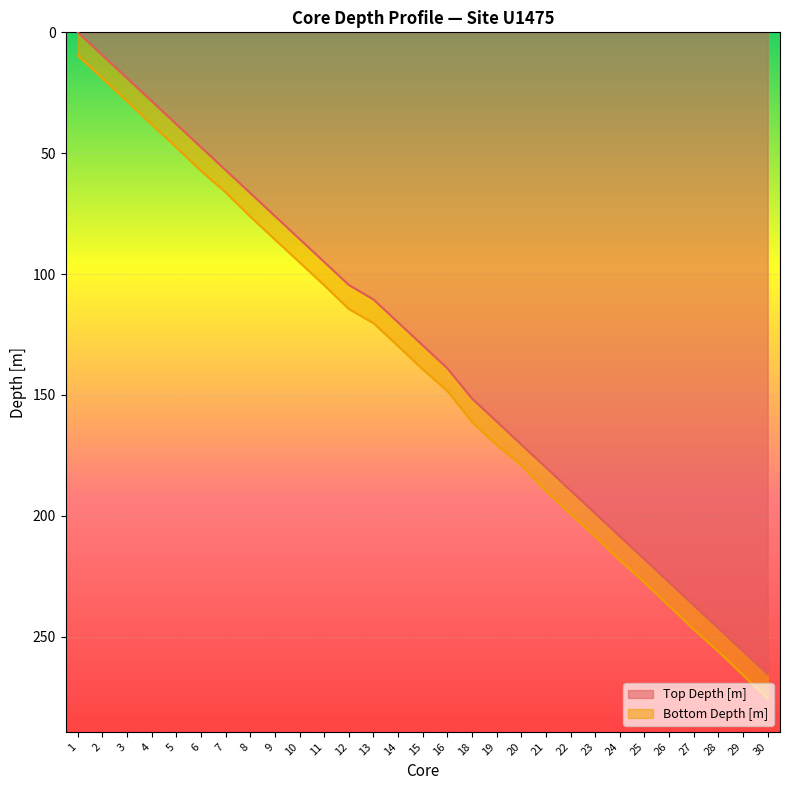

Which series has the largest range (max minus min)?

Bottom Depth [m]